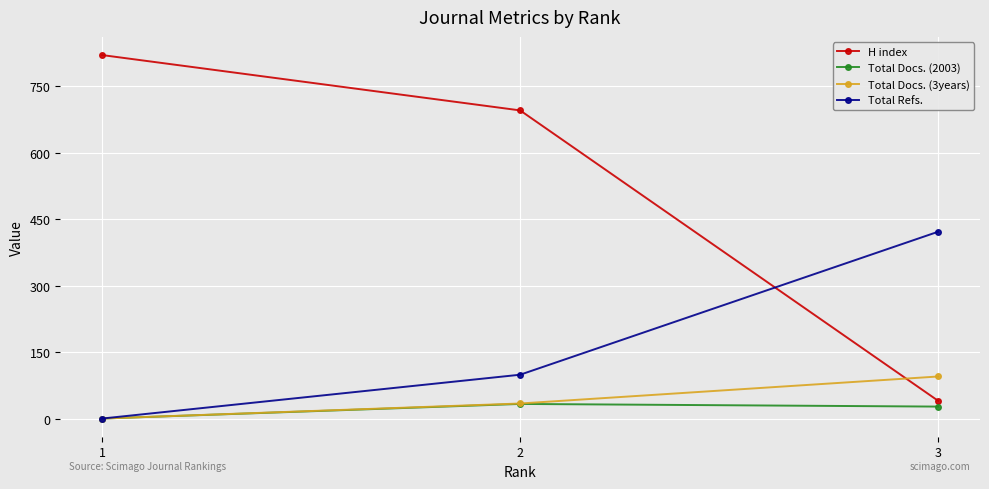

How many data points in Total Refs. are less than 99?

1